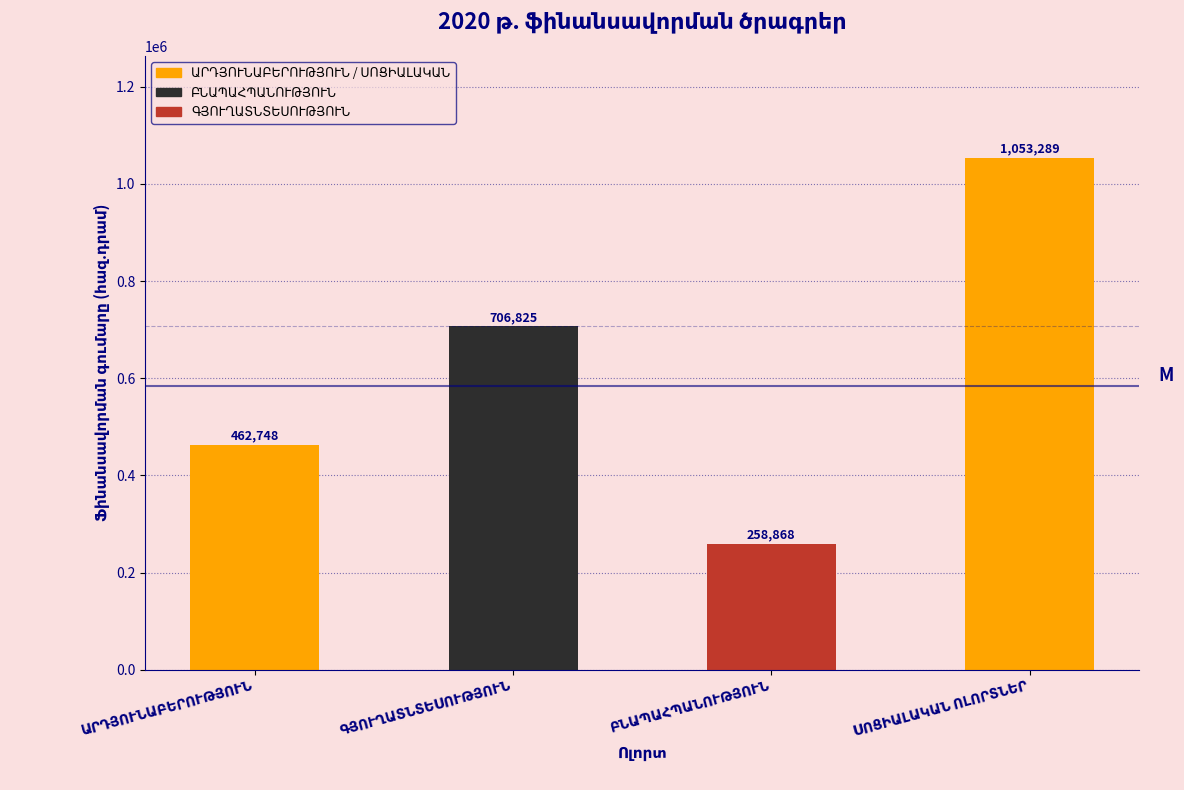

What is the average value?

620432.5